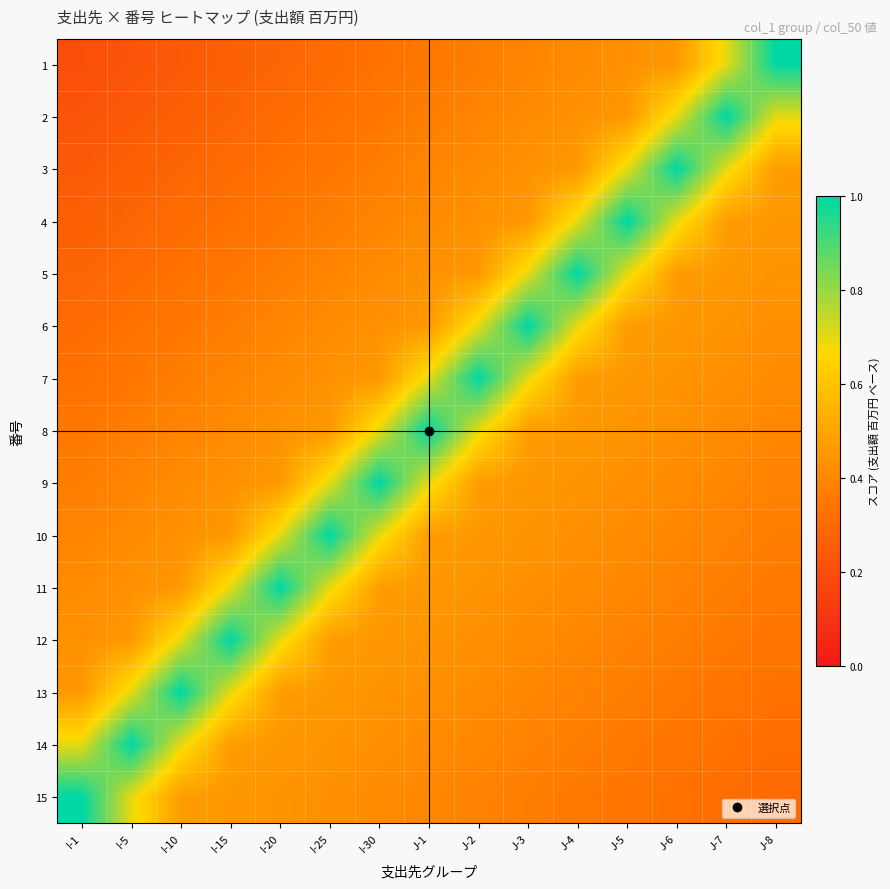

Reading right to left, list all the values displayed in this chart.

1: J-8=1.0	J-7=0.7	J-6=0.5	J-5=0.4	J-4=0.4	J-3=0.4	J-2=0.4	J-1=0.3	I-30=0.3	I-25=0.3	I-20=0.3	I-15=0.3	I-10=0.2	I-5=0.2	I-1=0.2
2: J-8=0.7	J-7=1.0	J-6=0.7	J-5=0.5	J-4=0.4	J-3=0.4	J-2=0.4	J-1=0.4	I-30=0.3	I-25=0.3	I-20=0.3	I-15=0.3	I-10=0.3	I-5=0.2	I-1=0.2
3: J-8=0.5	J-7=0.7	J-6=1.0	J-5=0.7	J-4=0.5	J-3=0.4	J-2=0.4	J-1=0.4	I-30=0.4	I-25=0.3	I-20=0.3	I-15=0.3	I-10=0.3	I-5=0.3	I-1=0.2
4: J-8=0.5	J-7=0.5	J-6=0.7	J-5=1.0	J-4=0.7	J-3=0.5	J-2=0.4	J-1=0.4	I-30=0.4	I-25=0.4	I-20=0.3	I-15=0.3	I-10=0.3	I-5=0.3	I-1=0.3
5: J-8=0.4	J-7=0.5	J-6=0.5	J-5=0.7	J-4=1.0	J-3=0.7	J-2=0.5	J-1=0.4	I-30=0.4	I-25=0.4	I-20=0.4	I-15=0.3	I-10=0.3	I-5=0.3	I-1=0.3
6: J-8=0.4	J-7=0.4	J-6=0.5	J-5=0.5	J-4=0.7	J-3=1.0	J-2=0.7	J-1=0.5	I-30=0.4	I-25=0.4	I-20=0.4	I-15=0.4	I-10=0.3	I-5=0.3	I-1=0.3
7: J-8=0.4	J-7=0.4	J-6=0.4	J-5=0.5	J-4=0.5	J-3=0.7	J-2=1.0	J-1=0.7	I-30=0.5	I-25=0.4	I-20=0.4	I-15=0.4	I-10=0.4	I-5=0.3	I-1=0.3
8: J-8=0.4	J-7=0.4	J-6=0.4	J-5=0.4	J-4=0.5	J-3=0.5	J-2=0.7	J-1=1.0	I-30=0.7	I-25=0.5	I-20=0.4	I-15=0.4	I-10=0.4	I-5=0.4	I-1=0.3
9: J-8=0.4	J-7=0.4	J-6=0.4	J-5=0.4	J-4=0.4	J-3=0.5	J-2=0.5	J-1=0.7	I-30=1.0	I-25=0.7	I-20=0.5	I-15=0.4	I-10=0.4	I-5=0.4	I-1=0.4
10: J-8=0.4	J-7=0.4	J-6=0.4	J-5=0.4	J-4=0.4	J-3=0.4	J-2=0.5	J-1=0.5	I-30=0.7	I-25=1.0	I-20=0.7	I-15=0.5	I-10=0.4	I-5=0.4	I-1=0.4
11: J-8=0.4	J-7=0.4	J-6=0.4	J-5=0.4	J-4=0.4	J-3=0.4	J-2=0.4	J-1=0.5	I-30=0.5	I-25=0.7	I-20=1.0	I-15=0.7	I-10=0.5	I-5=0.4	I-1=0.4
12: J-8=0.3	J-7=0.4	J-6=0.4	J-5=0.4	J-4=0.4	J-3=0.4	J-2=0.4	J-1=0.4	I-30=0.5	I-25=0.5	I-20=0.7	I-15=1.0	I-10=0.7	I-5=0.5	I-1=0.4
13: J-8=0.3	J-7=0.3	J-6=0.4	J-5=0.4	J-4=0.4	J-3=0.4	J-2=0.4	J-1=0.4	I-30=0.4	I-25=0.5	I-20=0.5	I-15=0.7	I-10=1.0	I-5=0.7	I-1=0.5
14: J-8=0.3	J-7=0.3	J-6=0.3	J-5=0.4	J-4=0.4	J-3=0.4	J-2=0.4	J-1=0.4	I-30=0.4	I-25=0.4	I-20=0.5	I-15=0.5	I-10=0.7	I-5=1.0	I-1=0.7
15: J-8=0.3	J-7=0.3	J-6=0.3	J-5=0.3	J-4=0.4	J-3=0.4	J-2=0.4	J-1=0.4	I-30=0.4	I-25=0.4	I-20=0.4	I-15=0.5	I-10=0.5	I-5=0.7	I-1=1.0